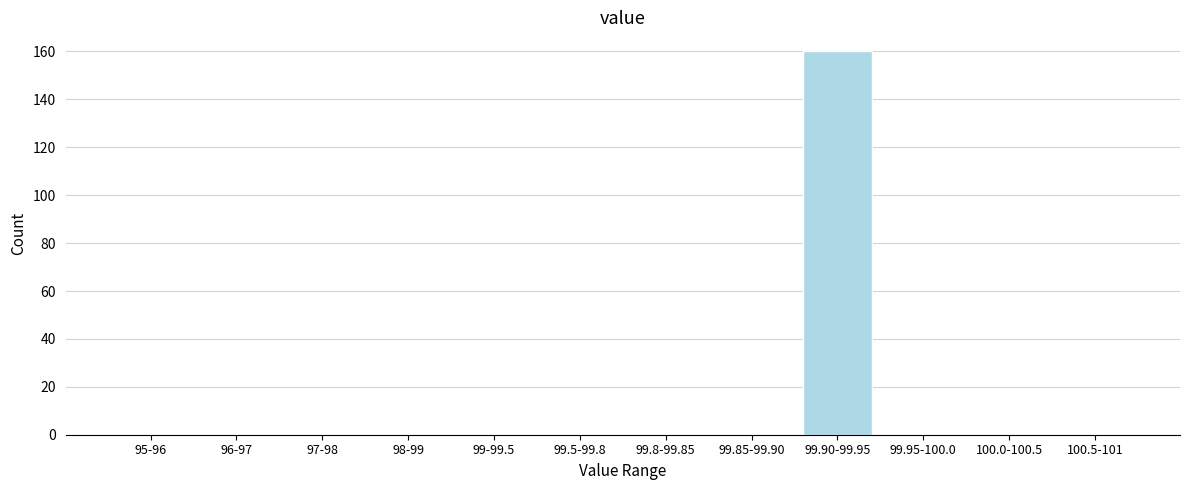

Reading right to left, extract all data points from this chart.

100.5-101=0	100.0-100.5=0	99.95-100.0=0	99.90-99.95=160	99.85-99.90=0	99.8-99.85=0	99.5-99.8=0	99-99.5=0	98-99=0	97-98=0	96-97=0	95-96=0